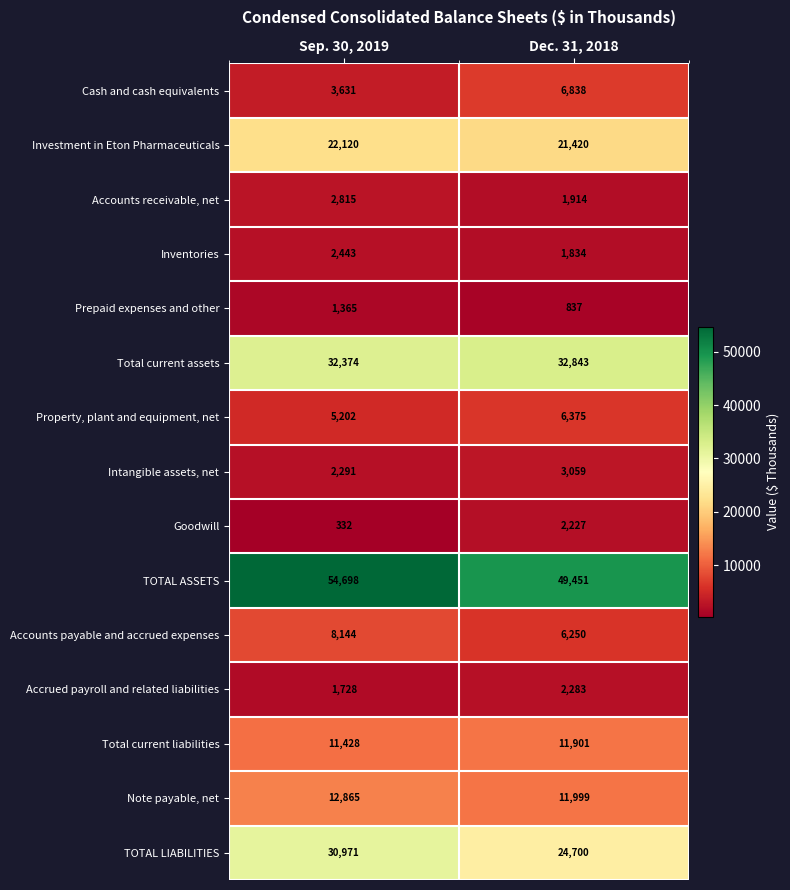

Reading right to left, what are all the values shown in this chart?

Cash and cash equivalents: 6838	3631
Investment in Eton Pharmaceuticals: 21420	22120
Accounts receivable, net: 1914	2815
Inventories: 1834	2443
Prepaid expenses and other: 837	1365
Total current assets: 32843	32374
Property, plant and equipment, net: 6375	5202
Intangible assets, net: 3059	2291
Goodwill: 2227	332
TOTAL ASSETS: 49451	54698
Accounts payable and accrued expenses: 6250	8144
Accrued payroll and related liabilities: 2283	1728
Total current liabilities: 11901	11428
Note payable, net: 11999	12865
TOTAL LIABILITIES: 24700	30971